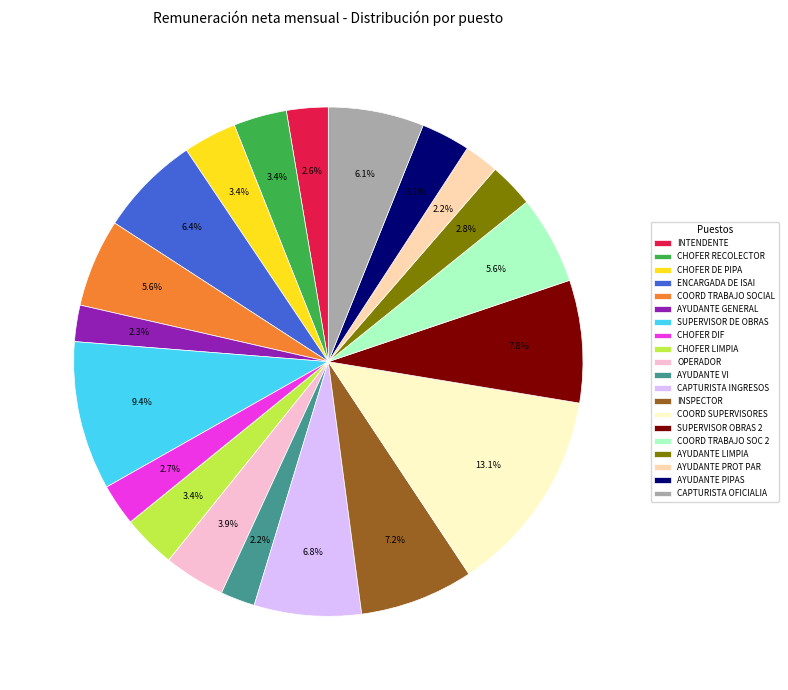

To the nearest percent, what is the difference between the largest and smallest slice percentages?

11%